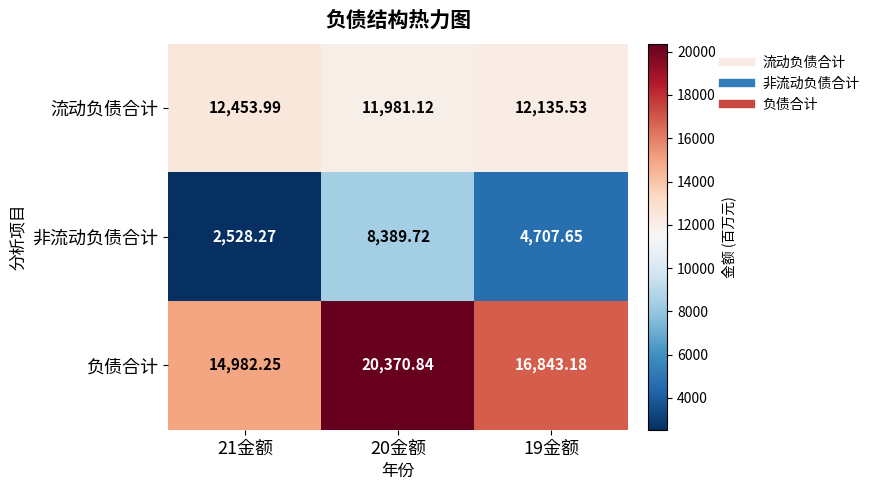

Which series has the widest spread of values?

非流动负债合计